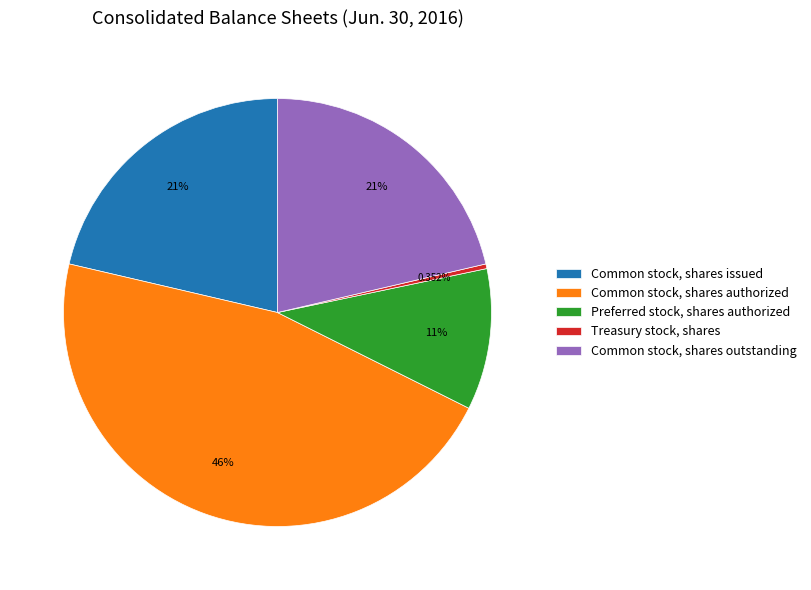

Is Common stock, shares authorized the majority of the pie?

No